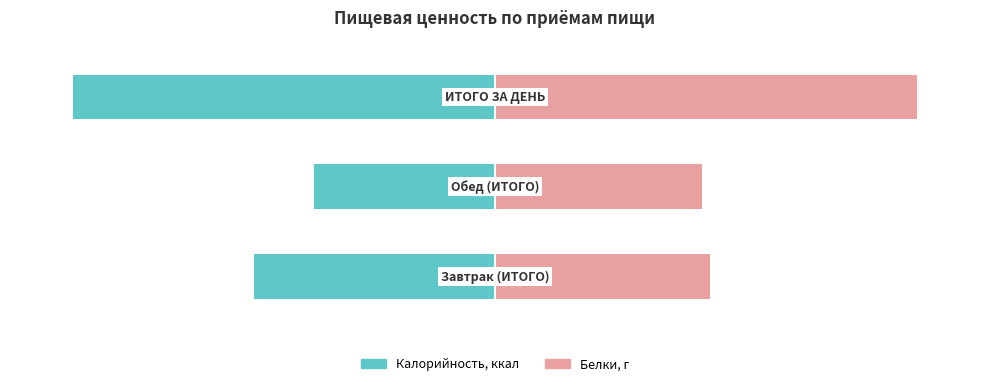

Between 0 and 1, which series saw the biggest shift?

Калорийность